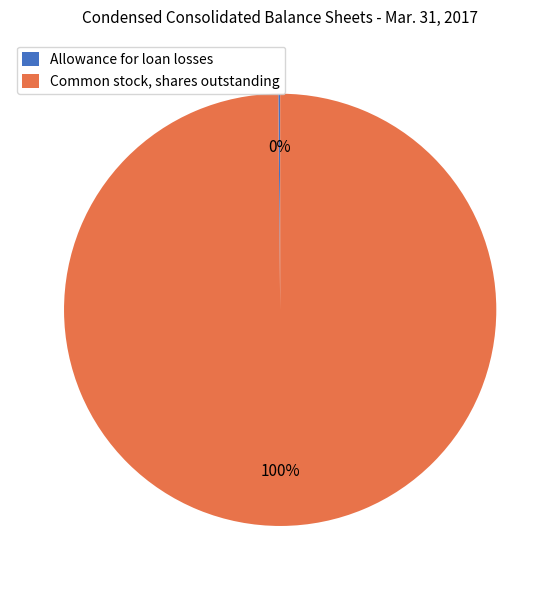

Is it true that Common stock, shares outstanding is 100% of the pie?

True